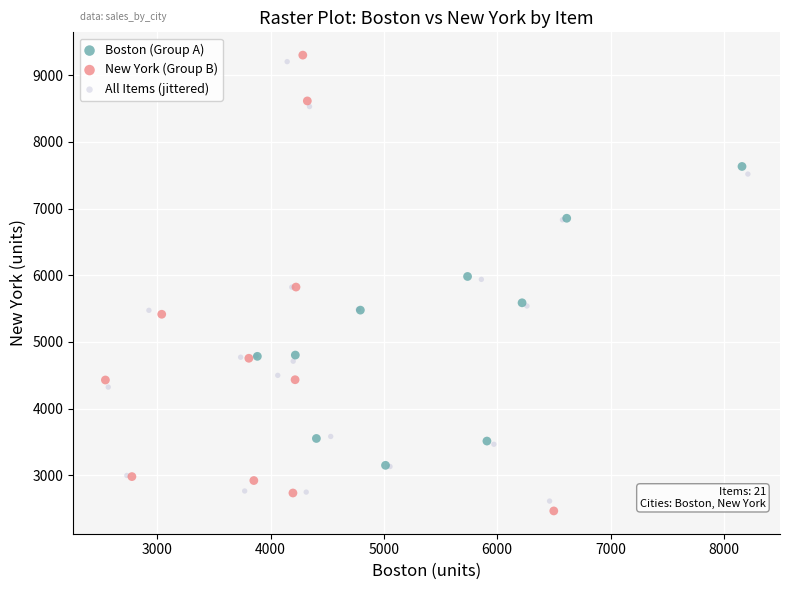

Which series has the largest Y range (max minus min)?

New York (Group B)